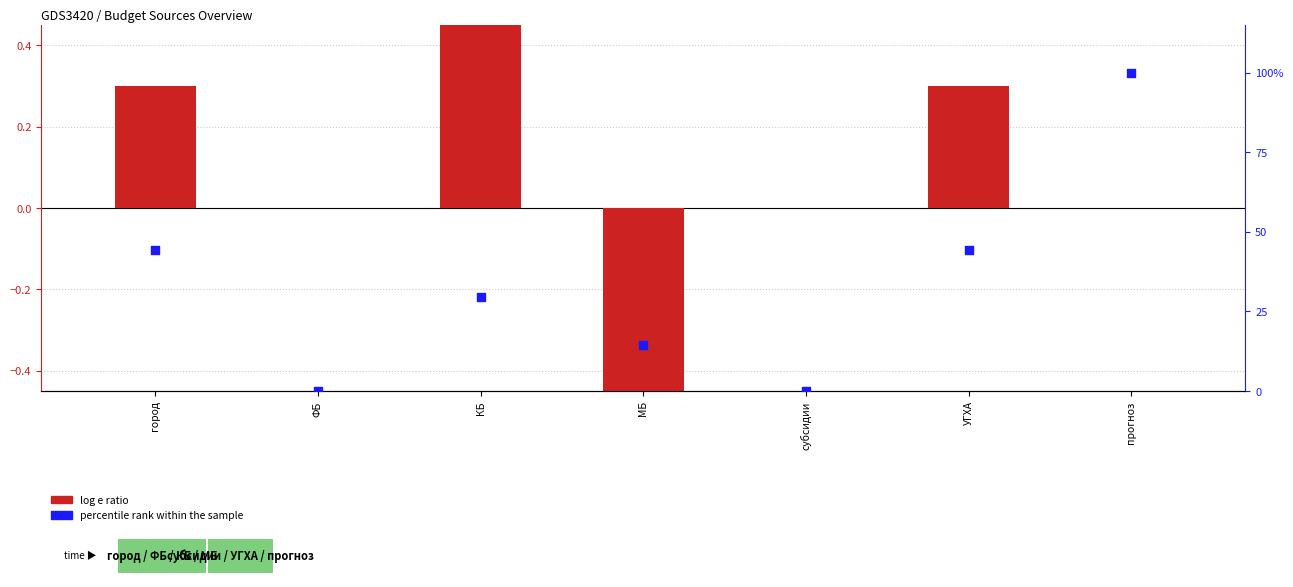

Which series reaches the minimum Y coordinate?

log e ratio